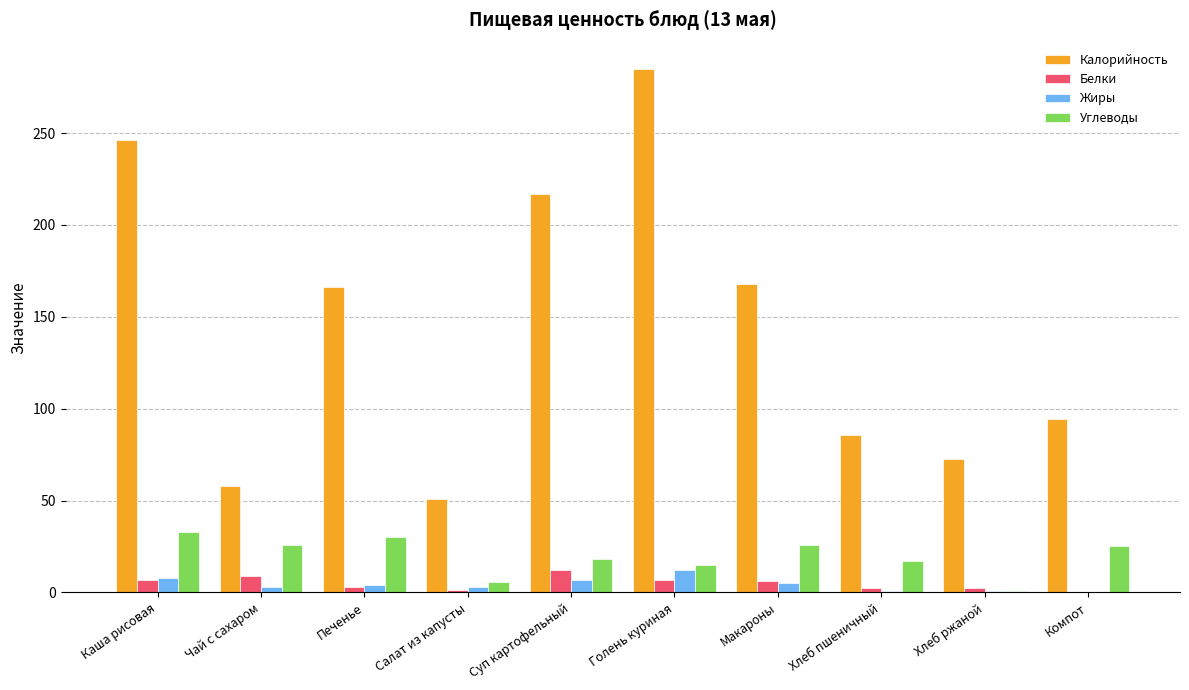

What is the maximum value for Углеводы?

32.7